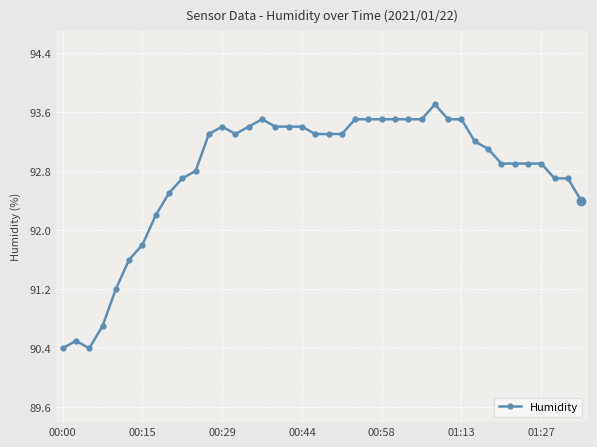

Reading right to left, what are all the values shown in this chart?

92.4	92.7	92.7	92.9	92.9	92.9	92.9	93.1	93.2	93.5	93.5	93.7	93.5	93.5	93.5	93.5	93.5	93.5	93.3	93.3	93.3	93.4	93.4	93.4	93.5	93.4	93.3	93.4	93.3	92.8	92.7	92.5	92.2	91.8	91.6	91.2	90.7	90.4	90.5	90.4